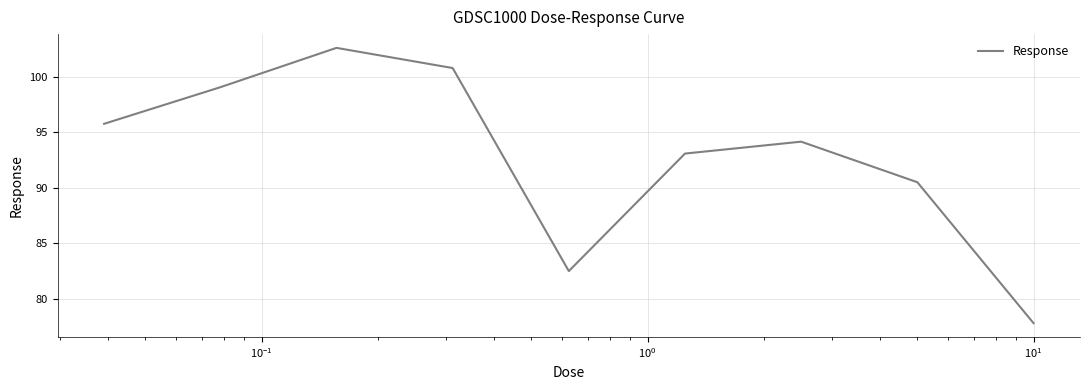

Reading left to right, what are all the values shown in this chart?

95.8	99.1	102.6	100.8	82.5	93.1	94.2	90.5	77.8